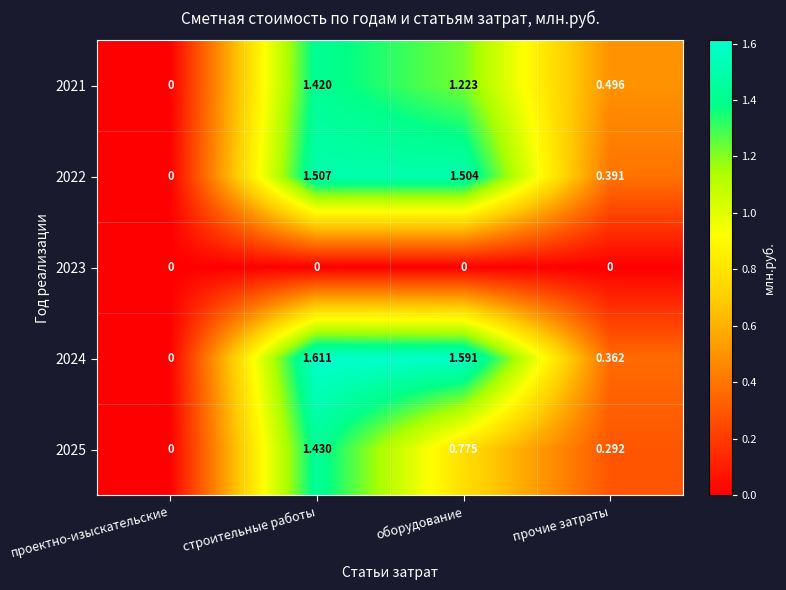

At which category is the sum across all series the highest?

строительные работы